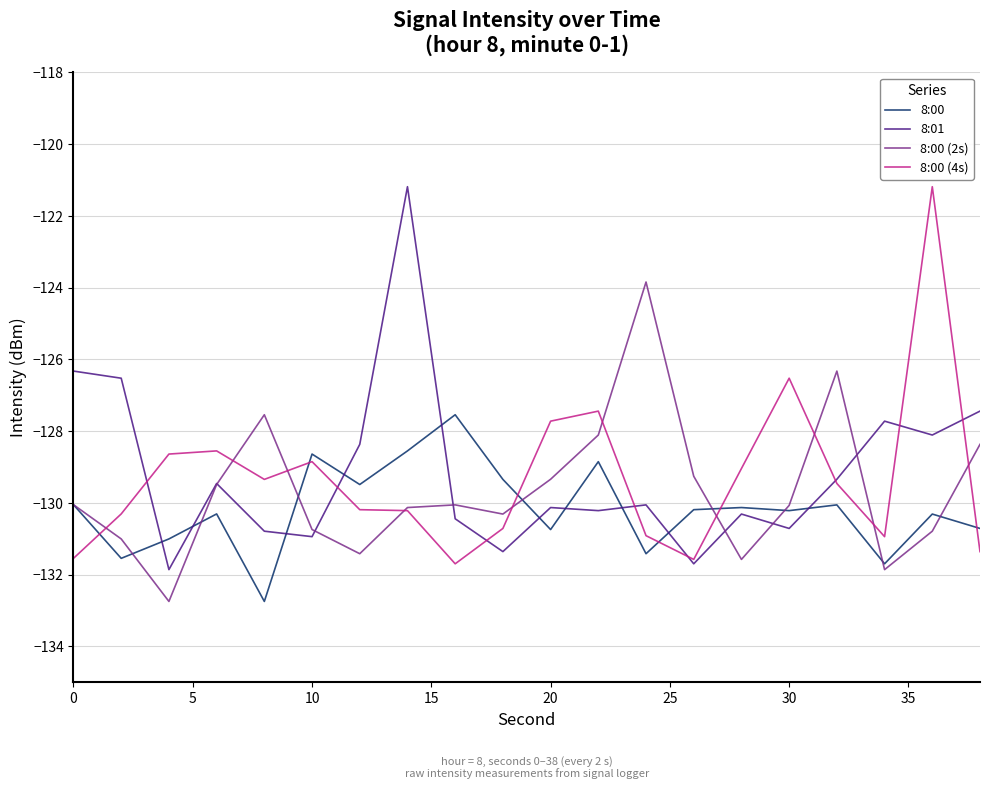

What is the maximum value shown in the chart?

-121.2